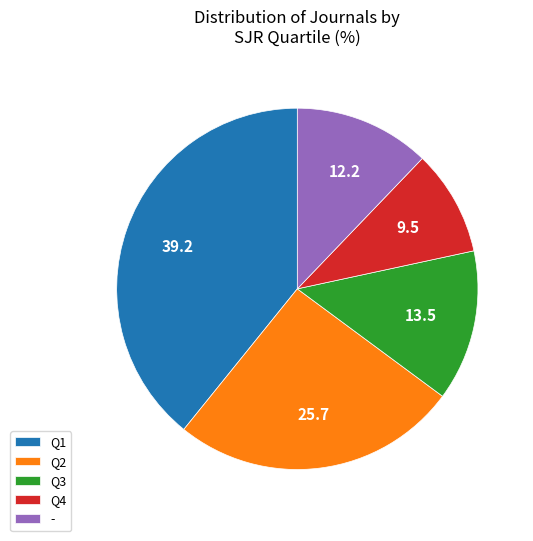

Count the number of slices in the pie.

5